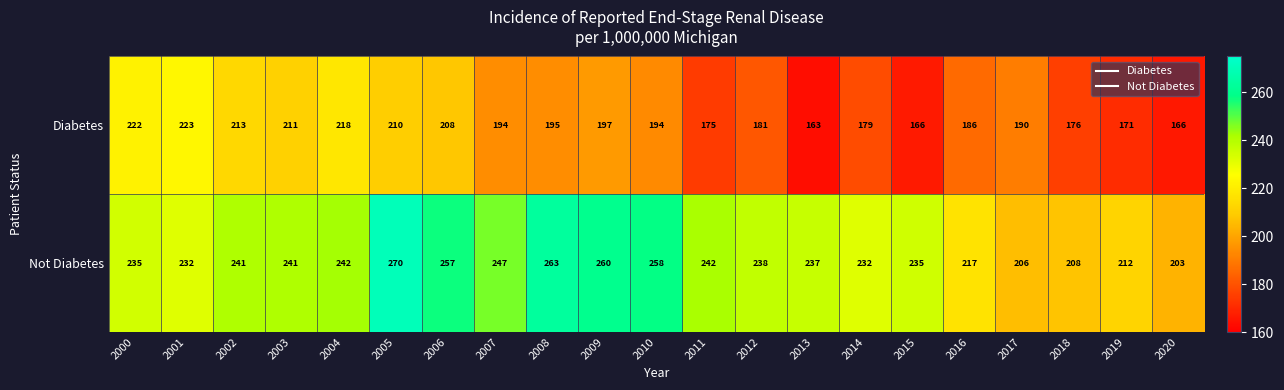

What is the spread (max minus min) of values at 2020?

37